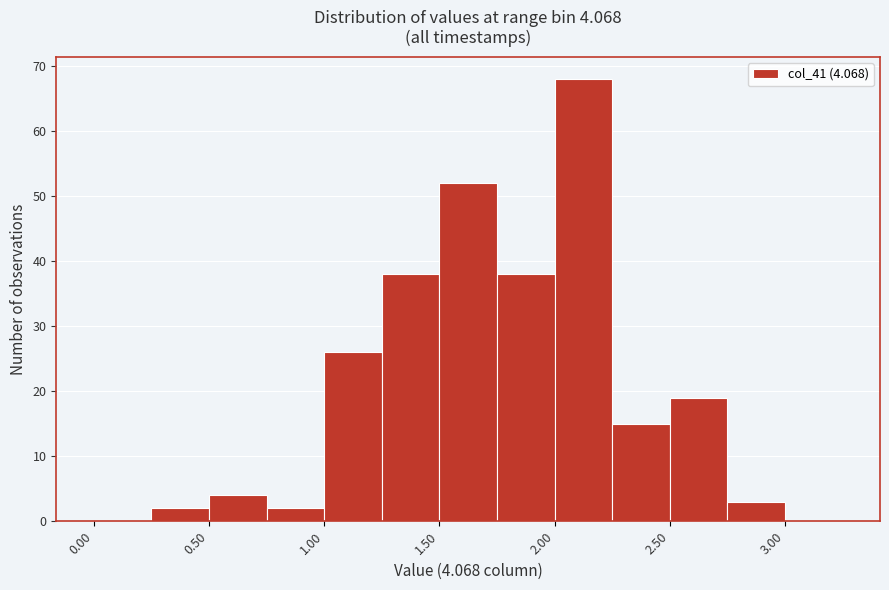

Over which range of the x-axis is the bar tallest?

2.00 to 2.25